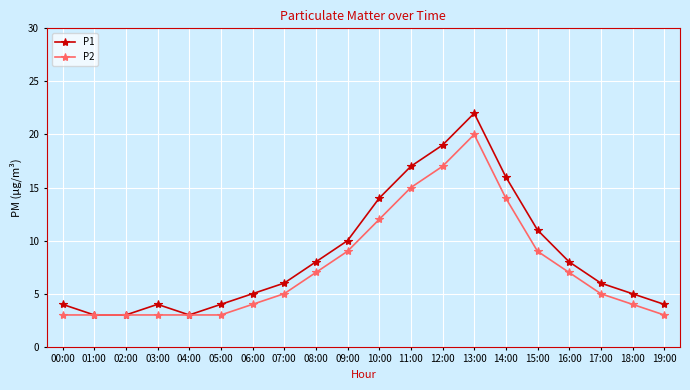

The P2 series shows 18 at 10:00. True or false?

False